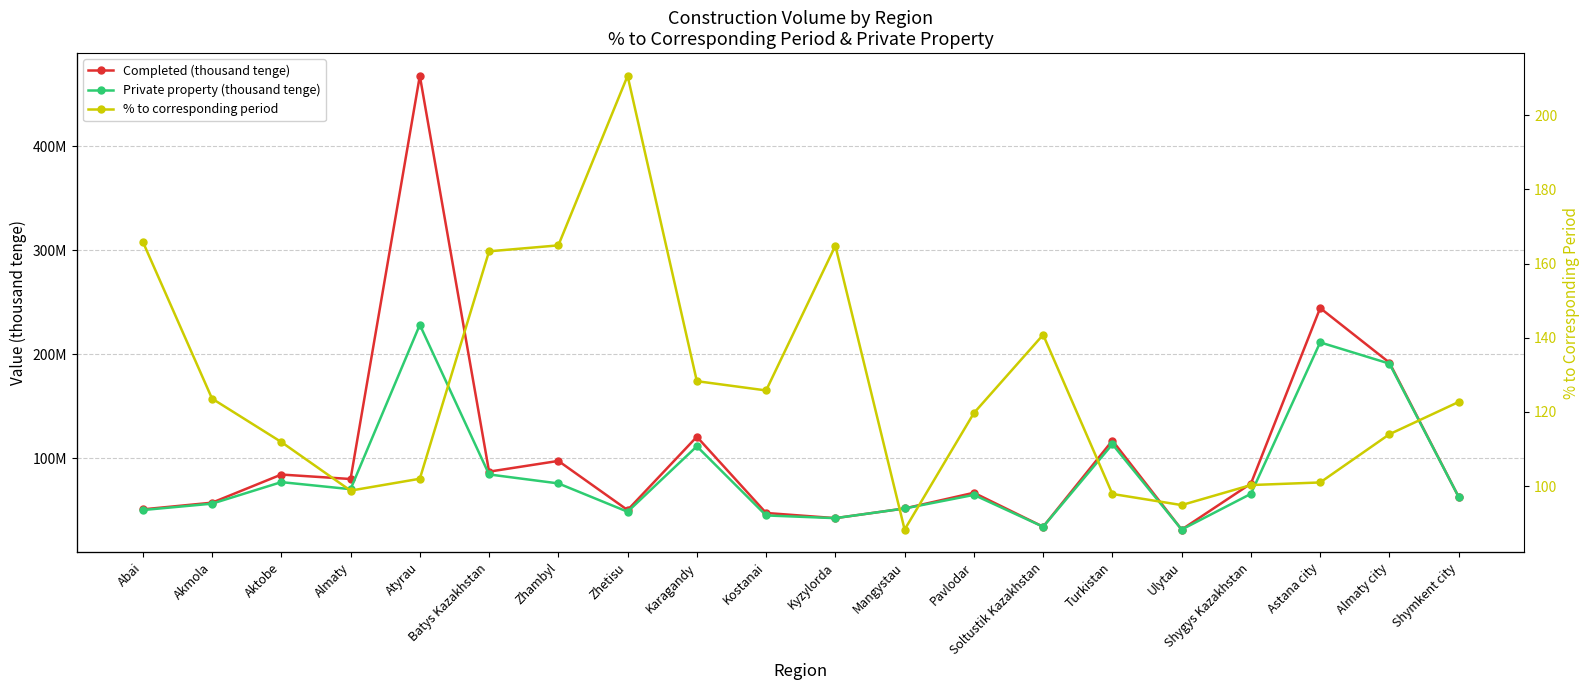

How many data points in Completed (thousand tenge) are above 75578409?

9